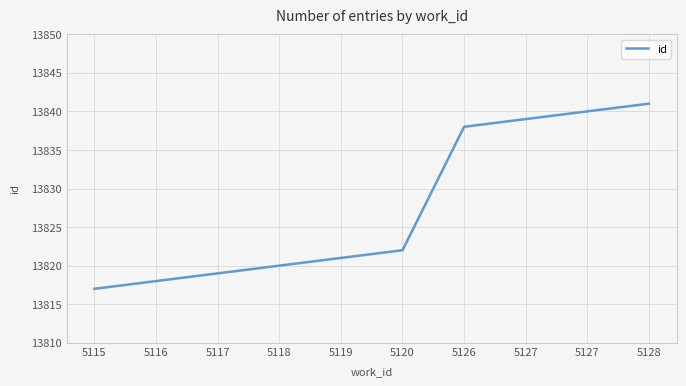

Does the chart have visible grid lines?

Yes